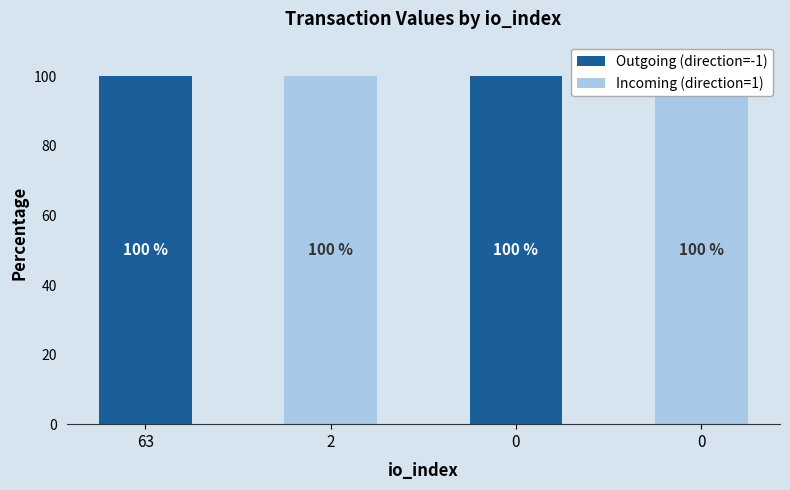

What is the difference between the maximum and minimum values in the Incoming (direction=1) series?

100